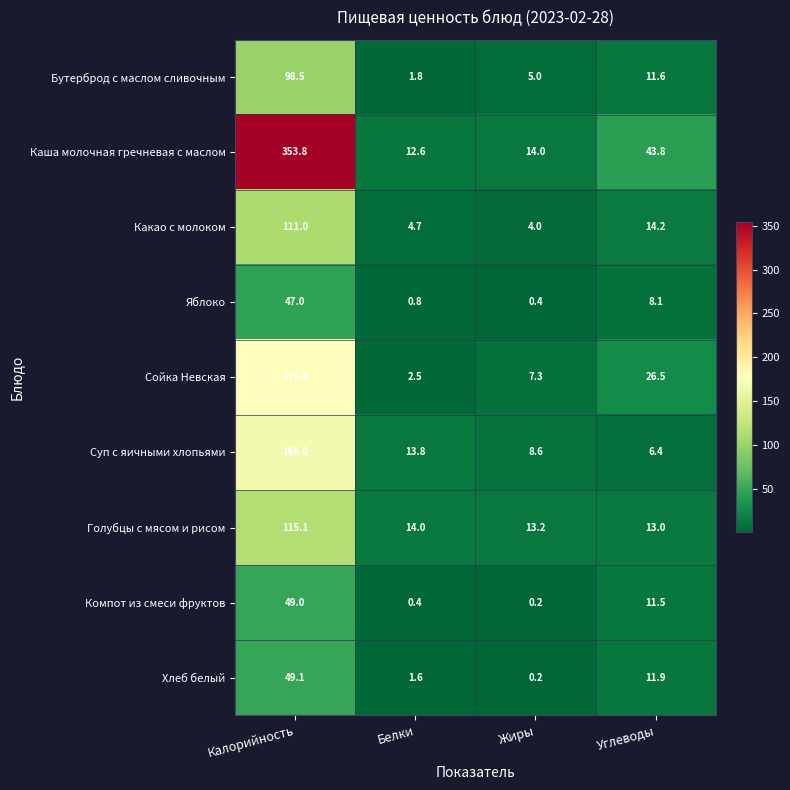

Where does the Компот из смеси фруктов series first go above 11?

Калорийность